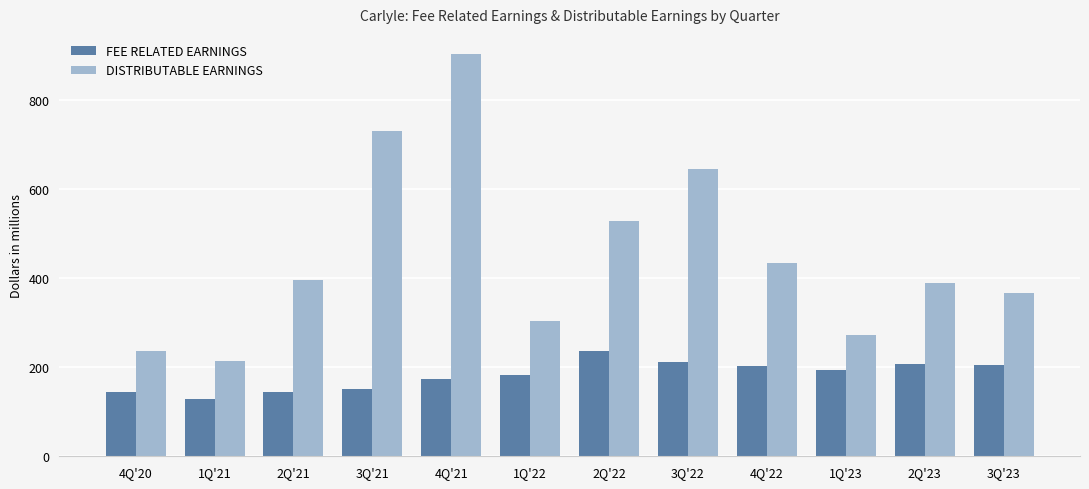

What is the value of the FEE RELATED EARNINGS bar at the 4th from the left?

151.4